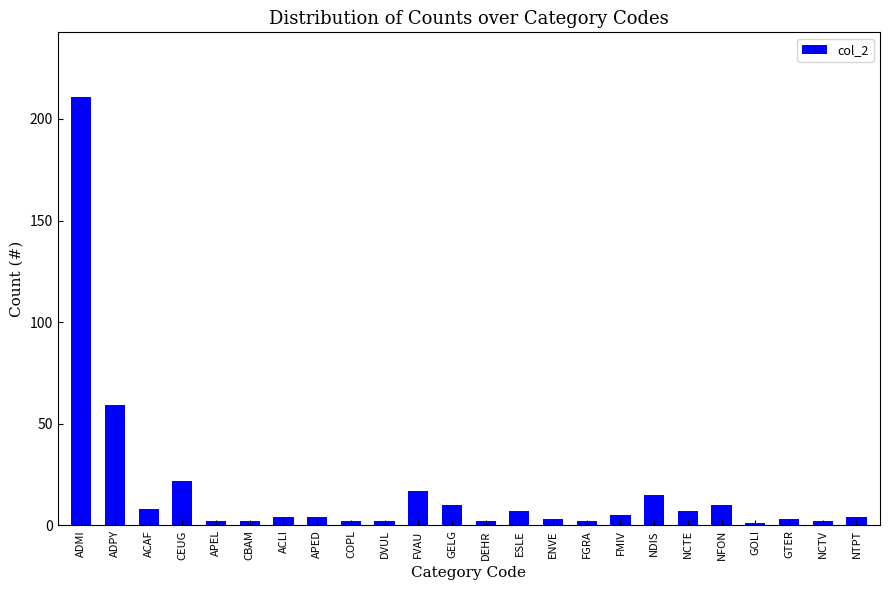

Approximately how many times larger is the value at ADMI compared to NFON?

21.1